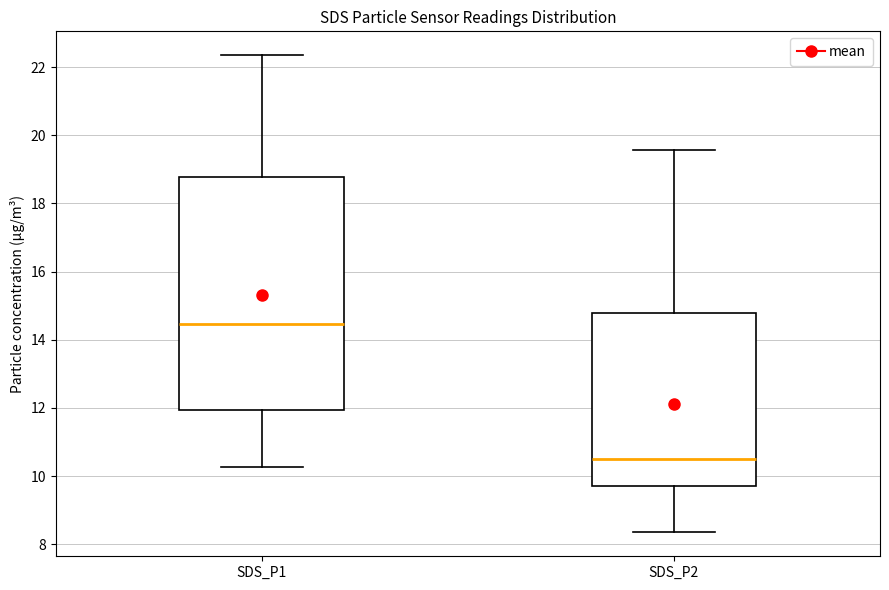

Which box has the highest median line?

SDS_P1